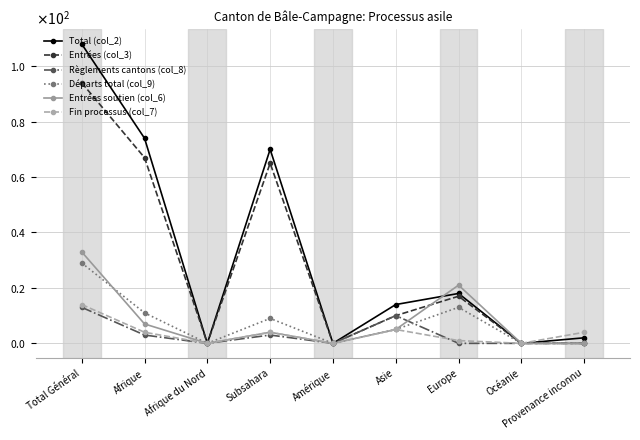

True or false: Règlements cantons (col_8) has a value of 8 at Amérique.

False